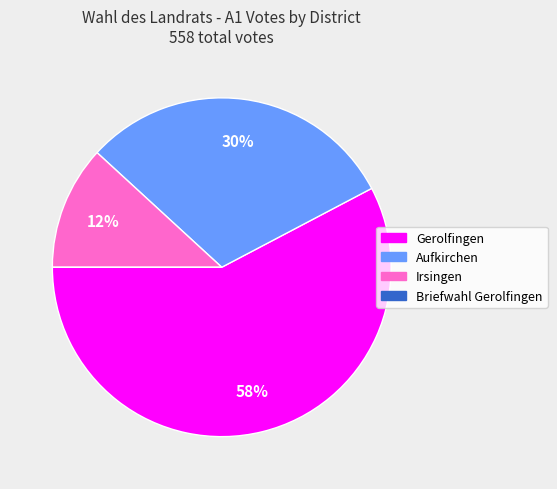

Is there any slice that represents more than half of the pie?

Yes